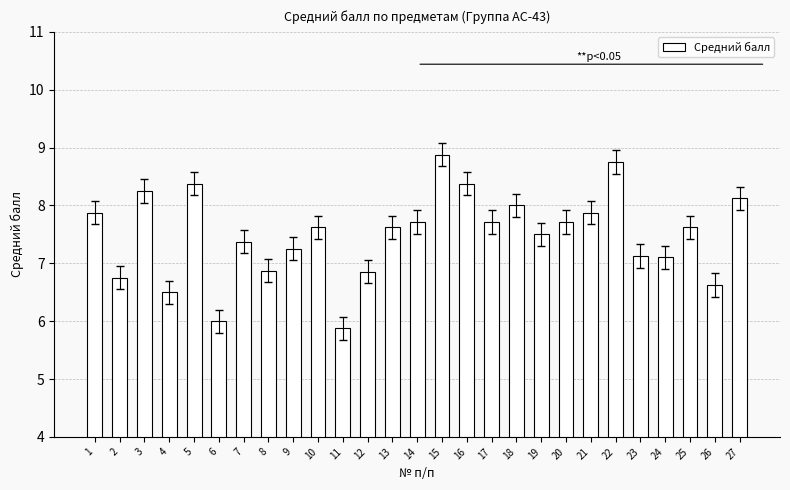

What is the greatest value displayed?

8.9